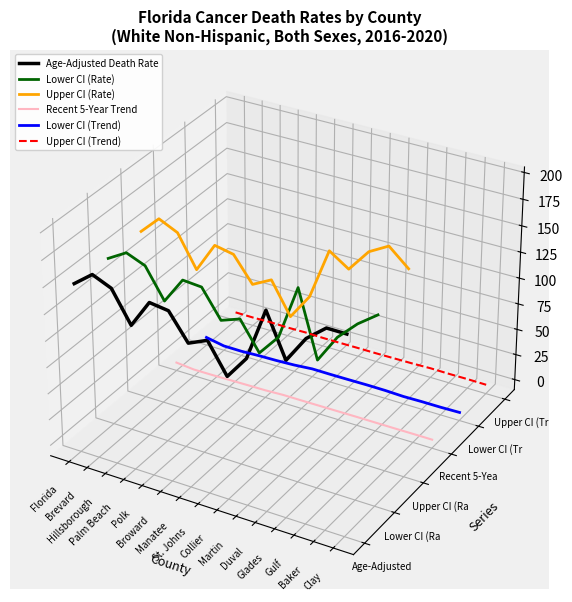

True or false: Lower CI (Rate) and Age-Adjusted Death Rate cross at least once.

False